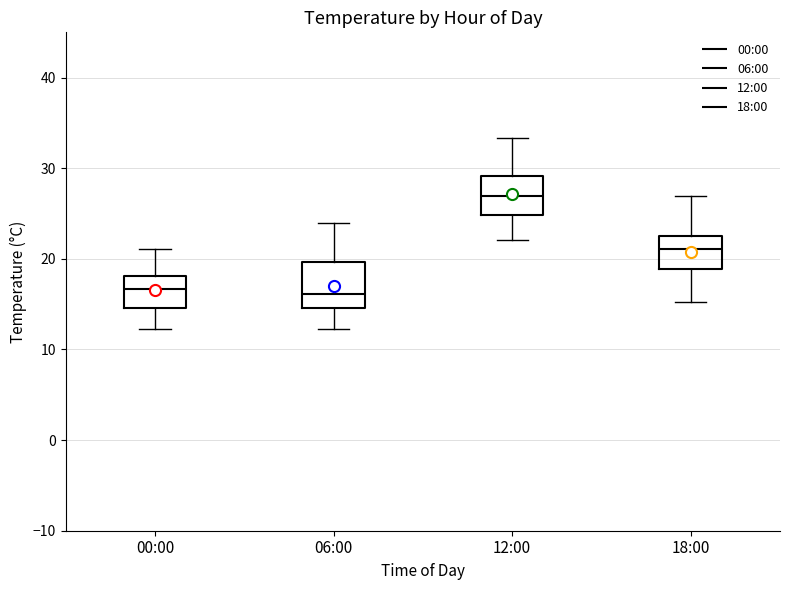

Reading left to right, read every box against the y-axis: the position of its median line, the range the box covers, and the ends of its whiskers. The values are not printed on the chart, so give them approximately, as read against the axis.

00:00: median 17, box 15 to 18, whiskers 12 to 21
06:00: median 16, box 15 to 20, whiskers 12 to 24
12:00: median 27, box 25 to 29, whiskers 22 to 33
18:00: median 21, box 19 to 23, whiskers 15 to 27